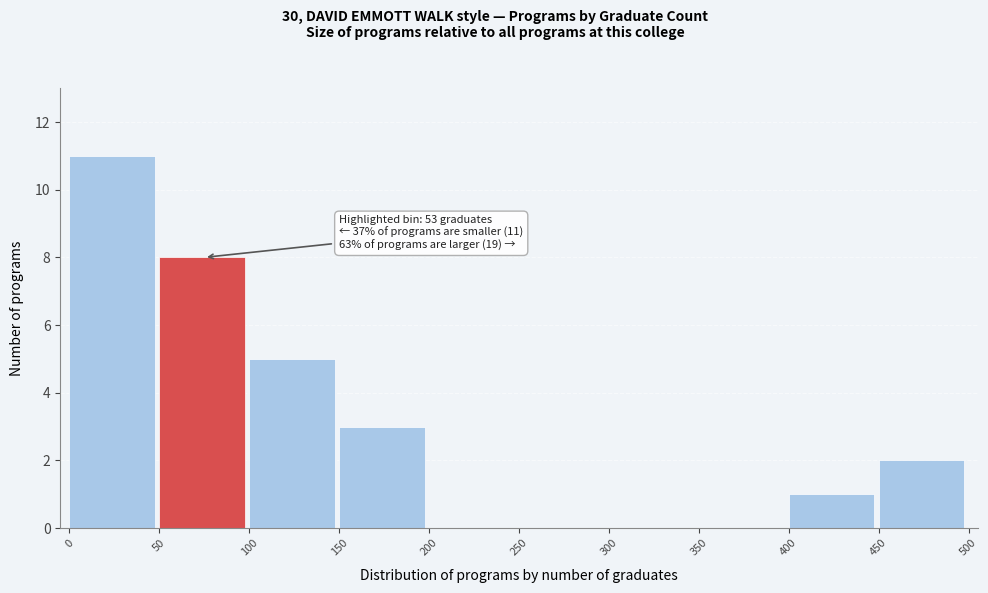

Which range on the x-axis has the tallest bar?

0 to 50